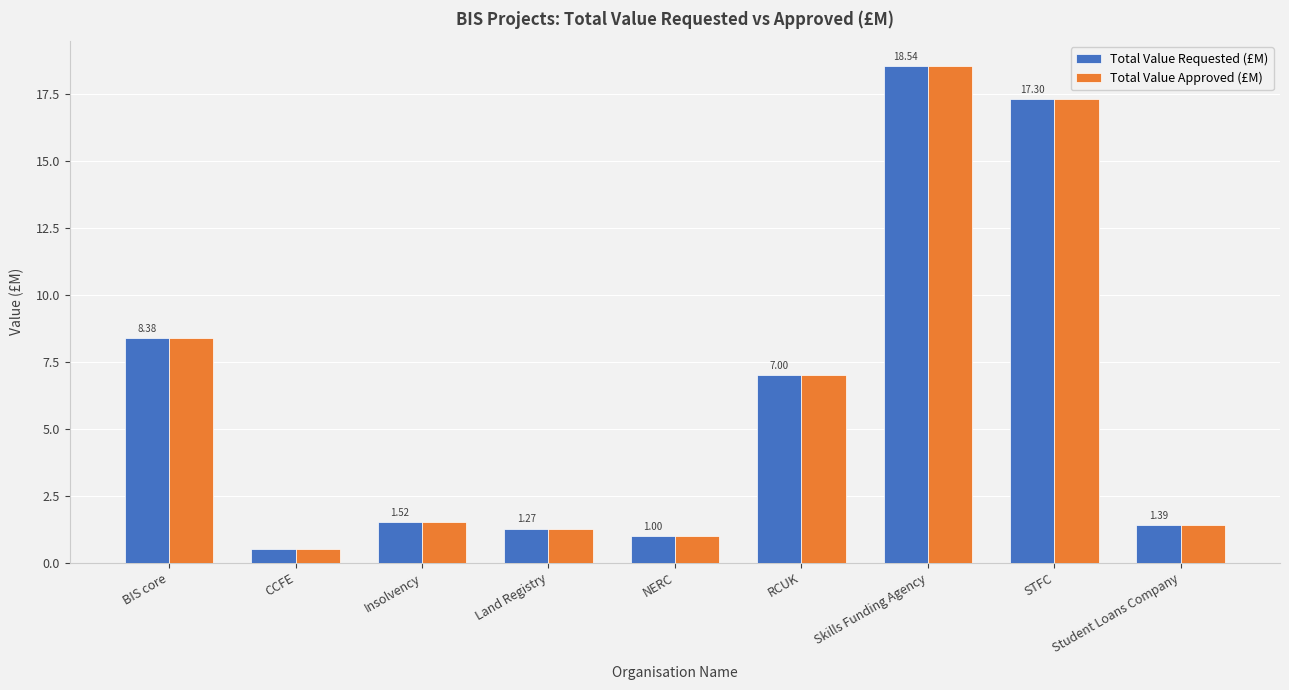

Which series has the largest range (max minus min)?

Total Value Approved (£M)